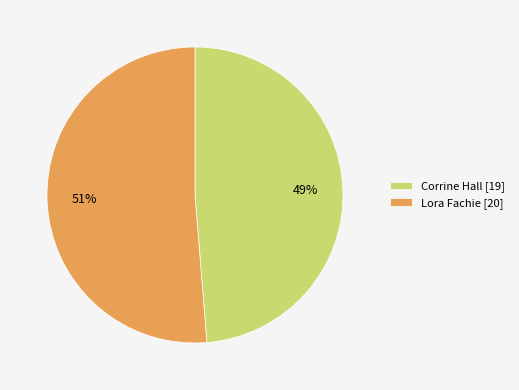

Which slice is the largest?

Lora Fachie